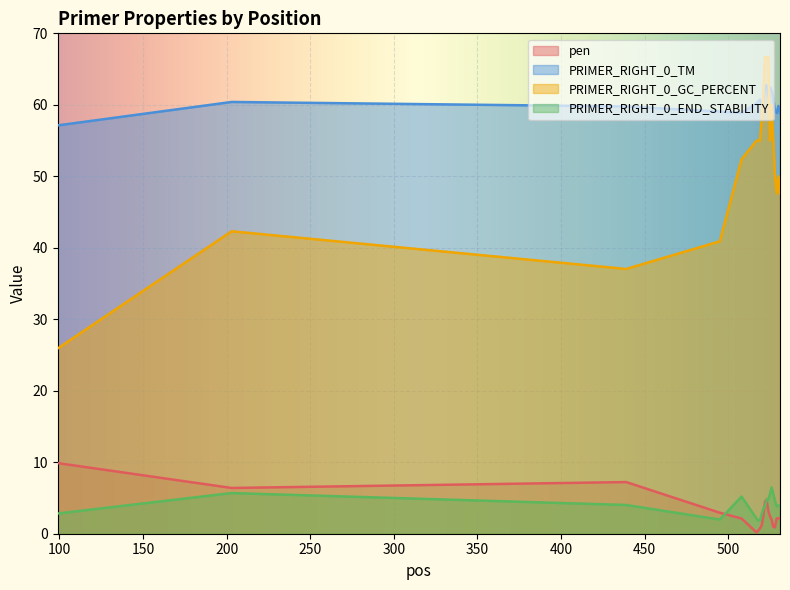

What are all the series names shown in the legend?

pen, PRIMER_RIGHT_0_TM, PRIMER_RIGHT_0_GC_PERCENT, PRIMER_RIGHT_0_END_STABILITY